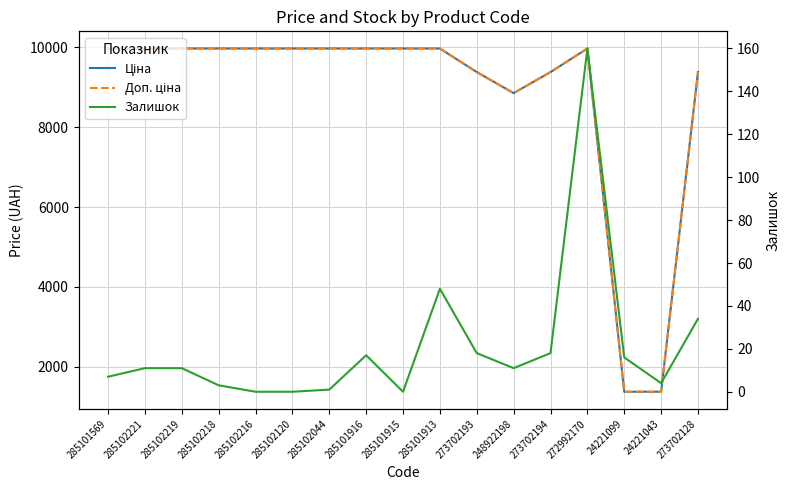

What is the sum of all Ціна values?

149484.3